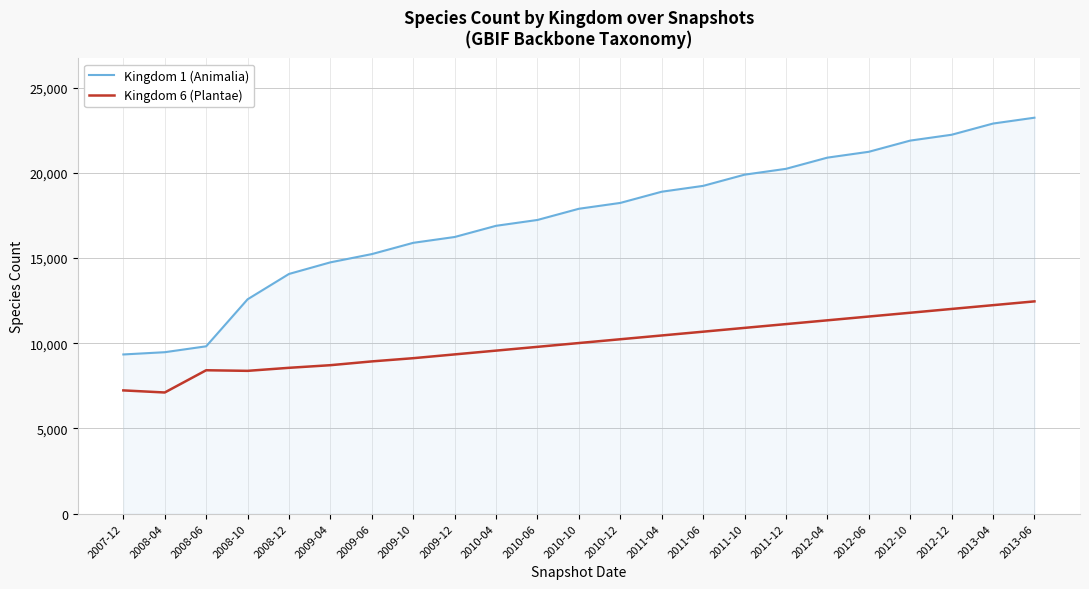

What is the difference between the second highest and second lowest values in the Kingdom 6 (Plantae) series?

5001